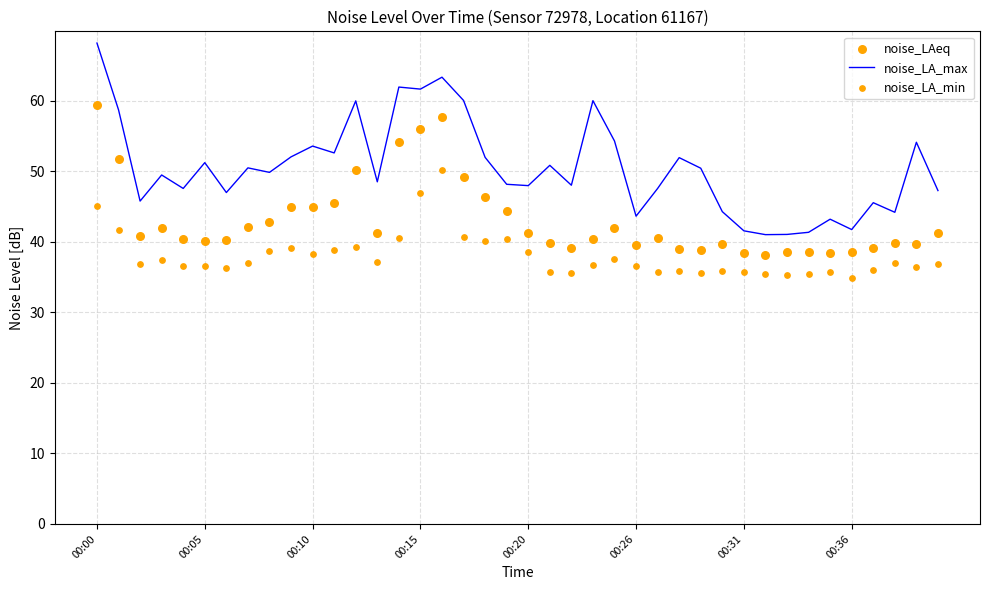

Which series has the largest Y range (max minus min)?

noise_LA_max